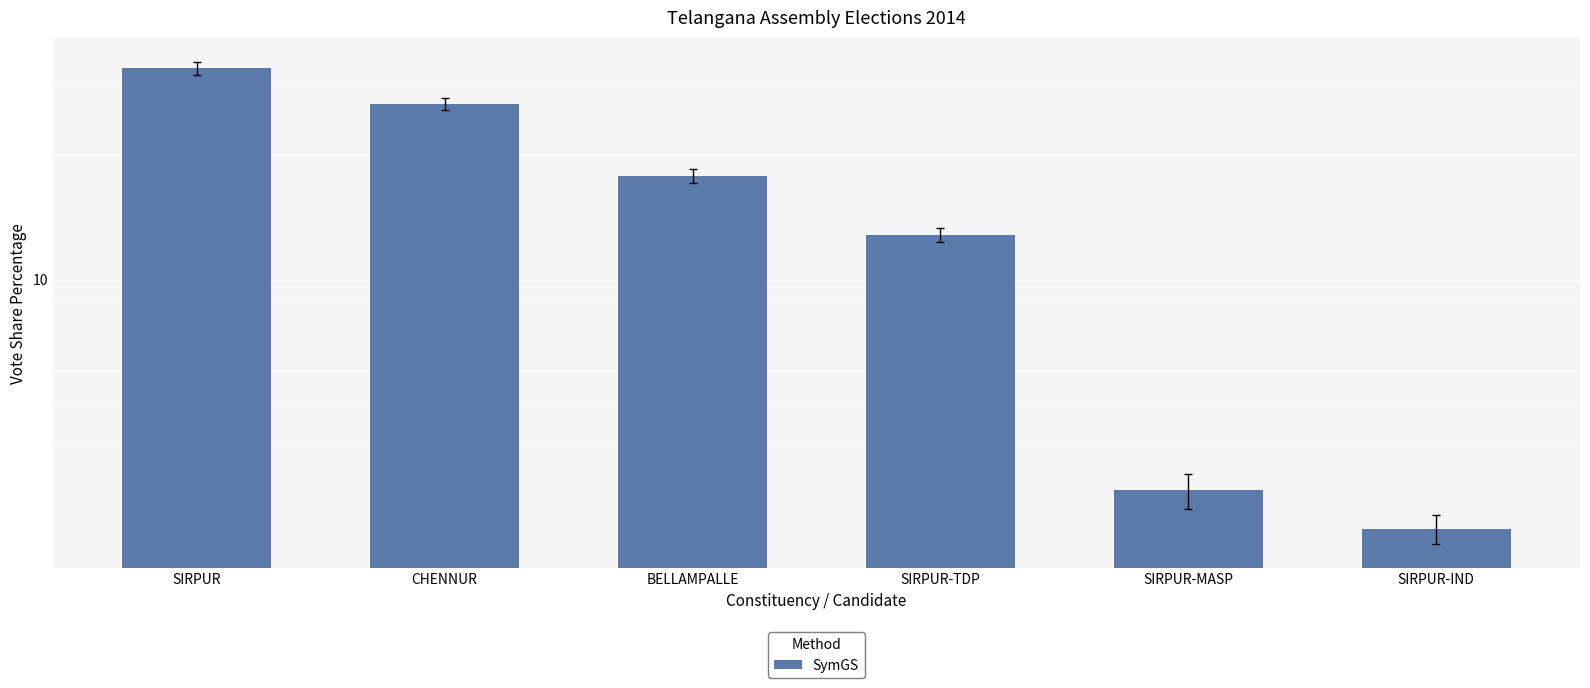

Where is the data nearest to the value 17?

BELLAMPALLE